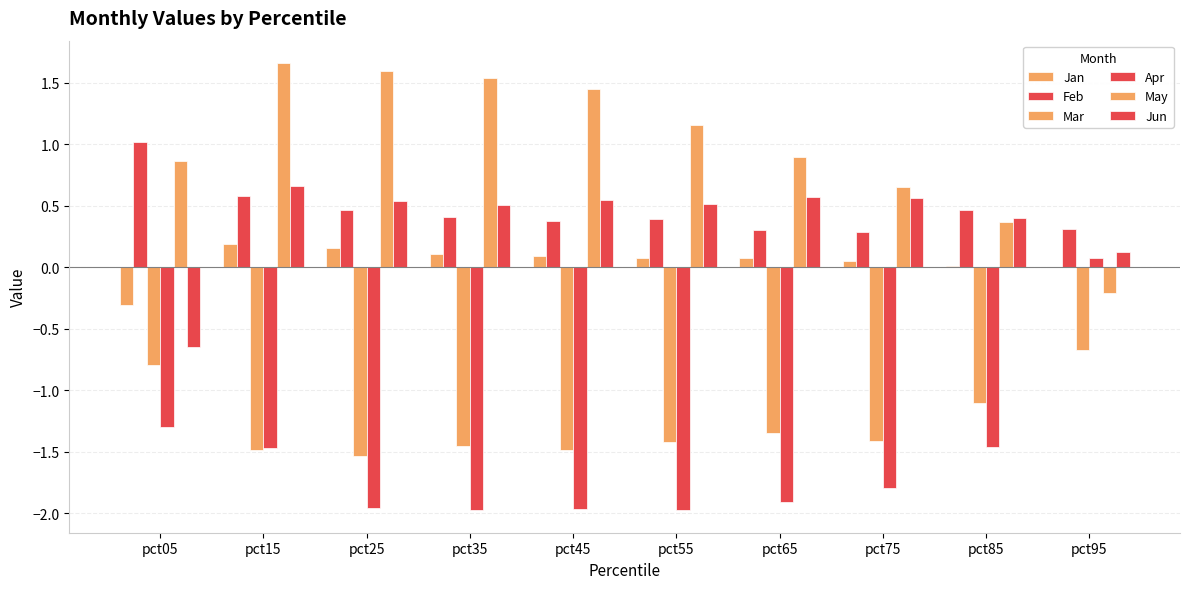

How many data points does each series have?

10